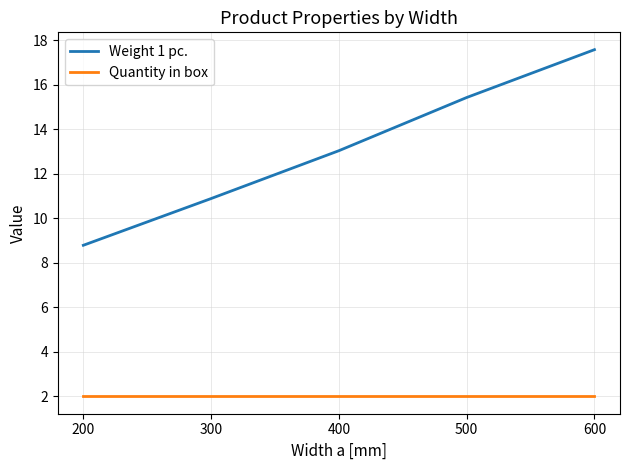

Which series has the largest range (max minus min)?

Weight 1 pc.